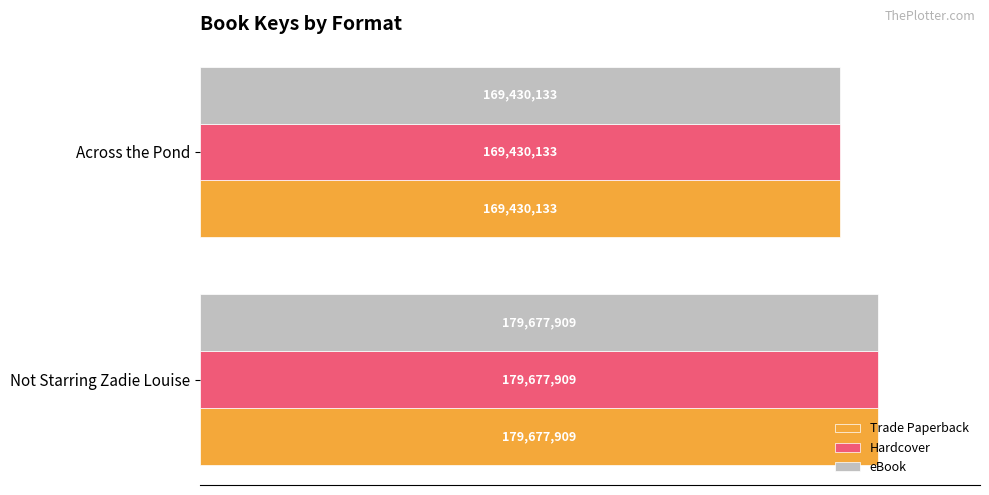

What are all the series names shown in the legend?

Trade Paperback, Hardcover, eBook